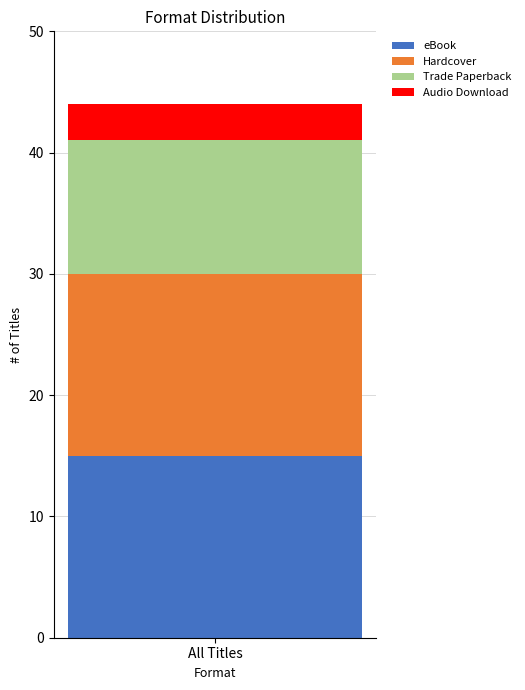

The eBook series shows 15 at All Titles. True or false?

True